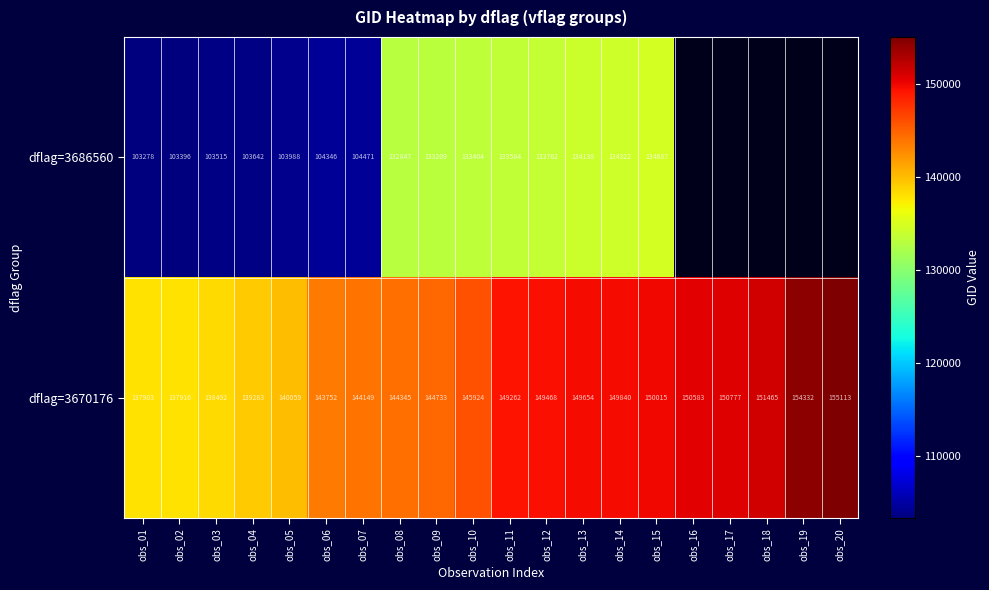

How many values in the dflag=3670176 series are below 149262?

10